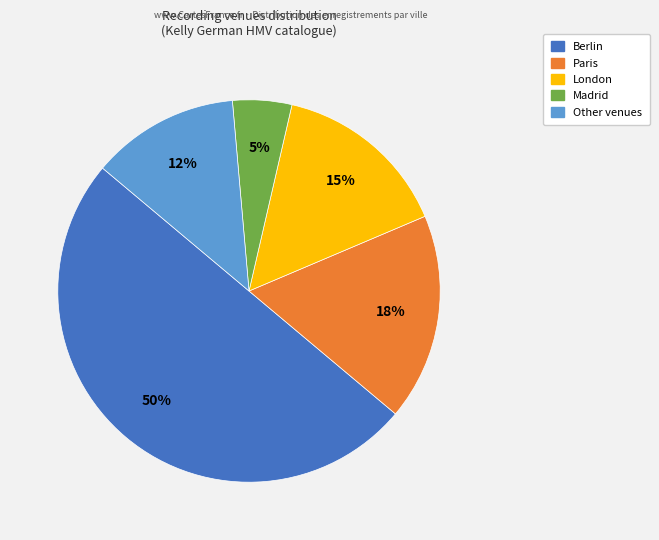

Which slice is the largest?

Berlin